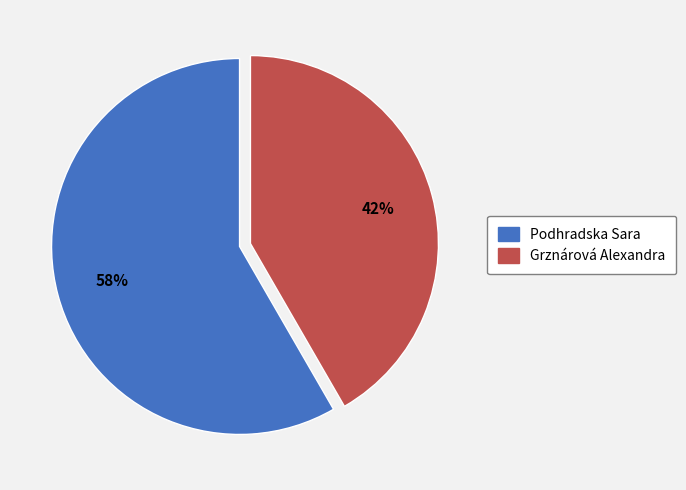

Is the sum of Podhradska Sara and Grznárová Alexandra greater than half?

Yes